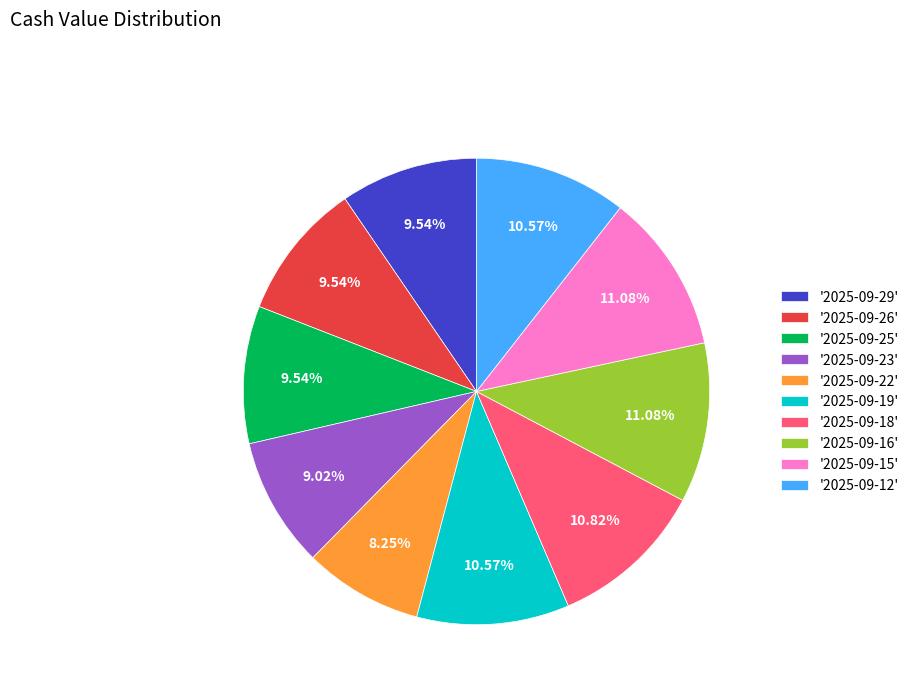

Between '2025-09-22' and '2025-09-15', which is larger?

'2025-09-15'